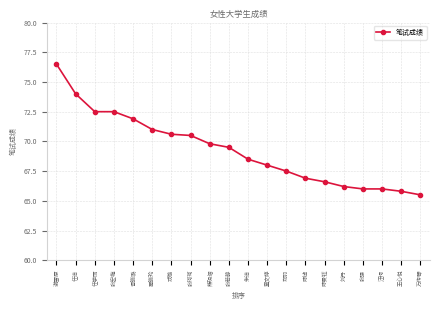

What position from the left is 朱洁?

11